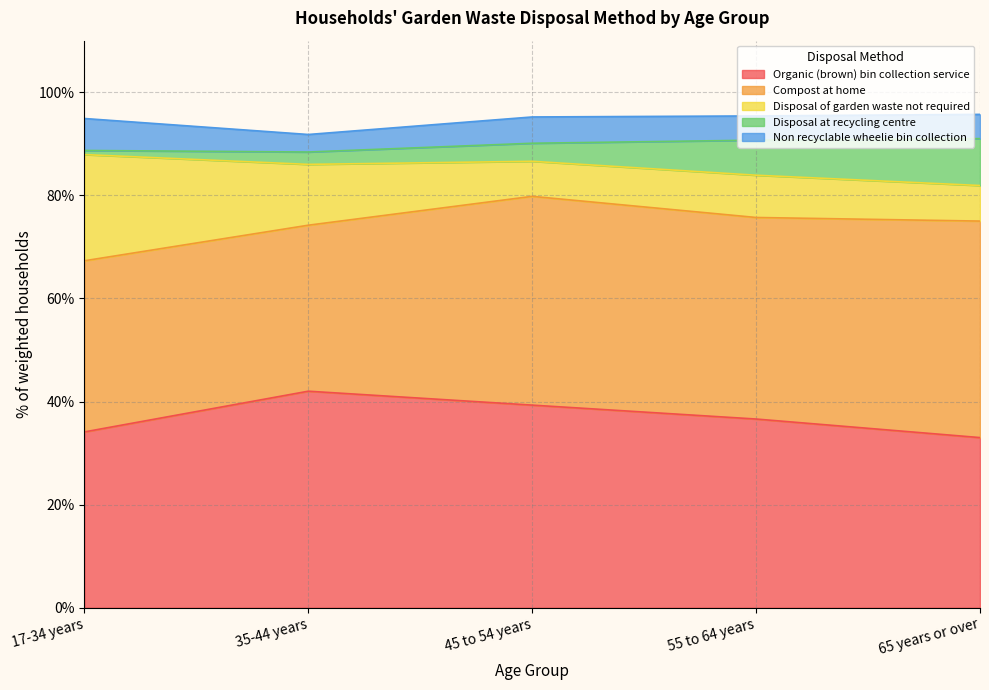

What is the total value across all series at 17-34 years?

94.9